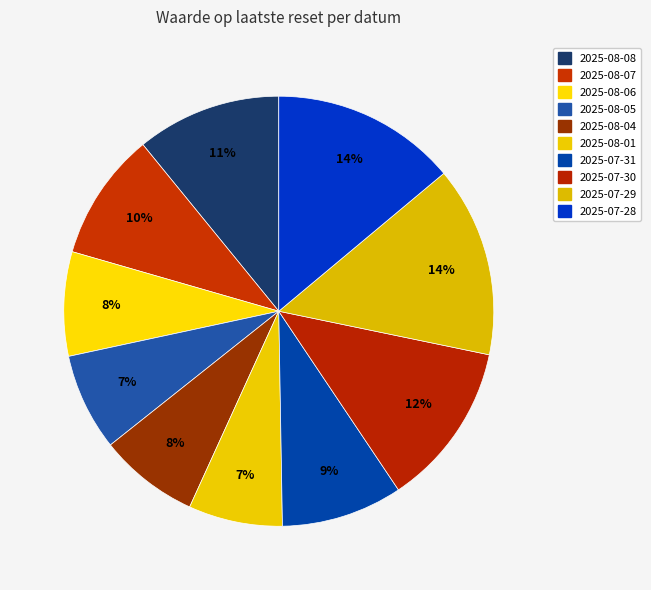

Count the number of slices in the pie.

10